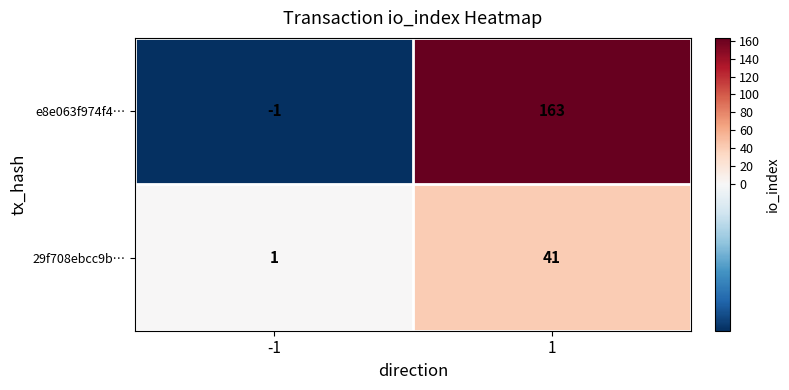

What is the greatest value displayed?

163